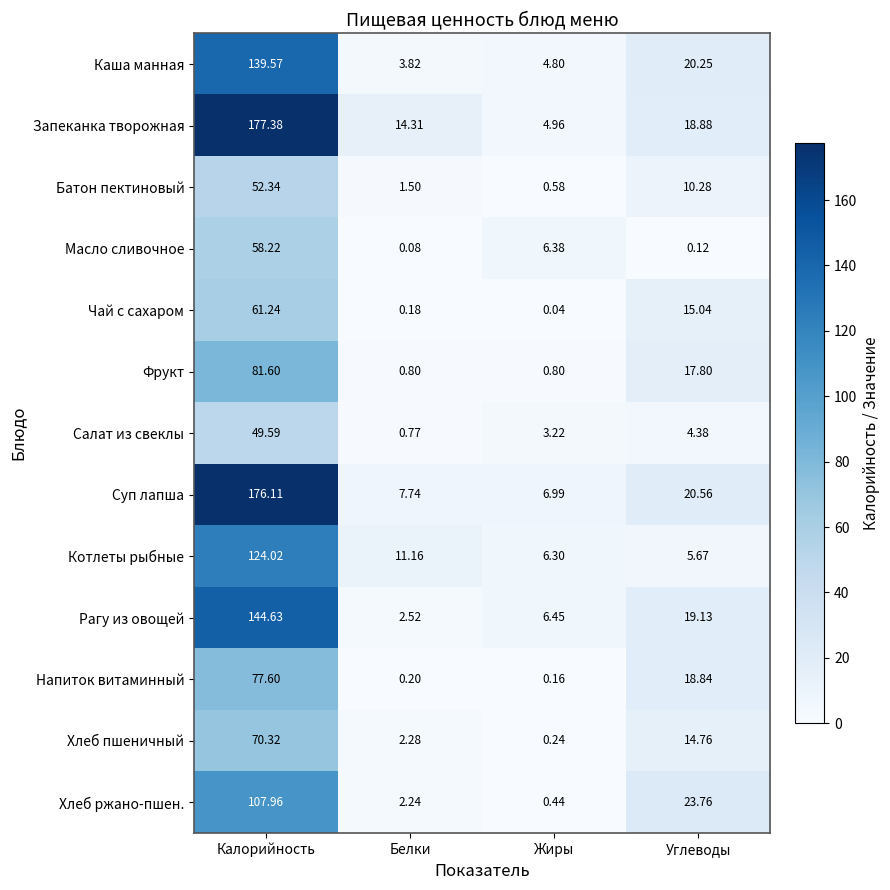

At Углеводы, list the series in order from largest to smallest.

Хлеб ржано-пшен., Суп лапша, Каша манная, Рагу из овощей, Запеканка творожная, Напиток витаминный, Фрукт, Чай с сахаром, Хлеб пшеничный, Батон пектиновый, Котлеты рыбные, Салат из свеклы, Масло сливочное